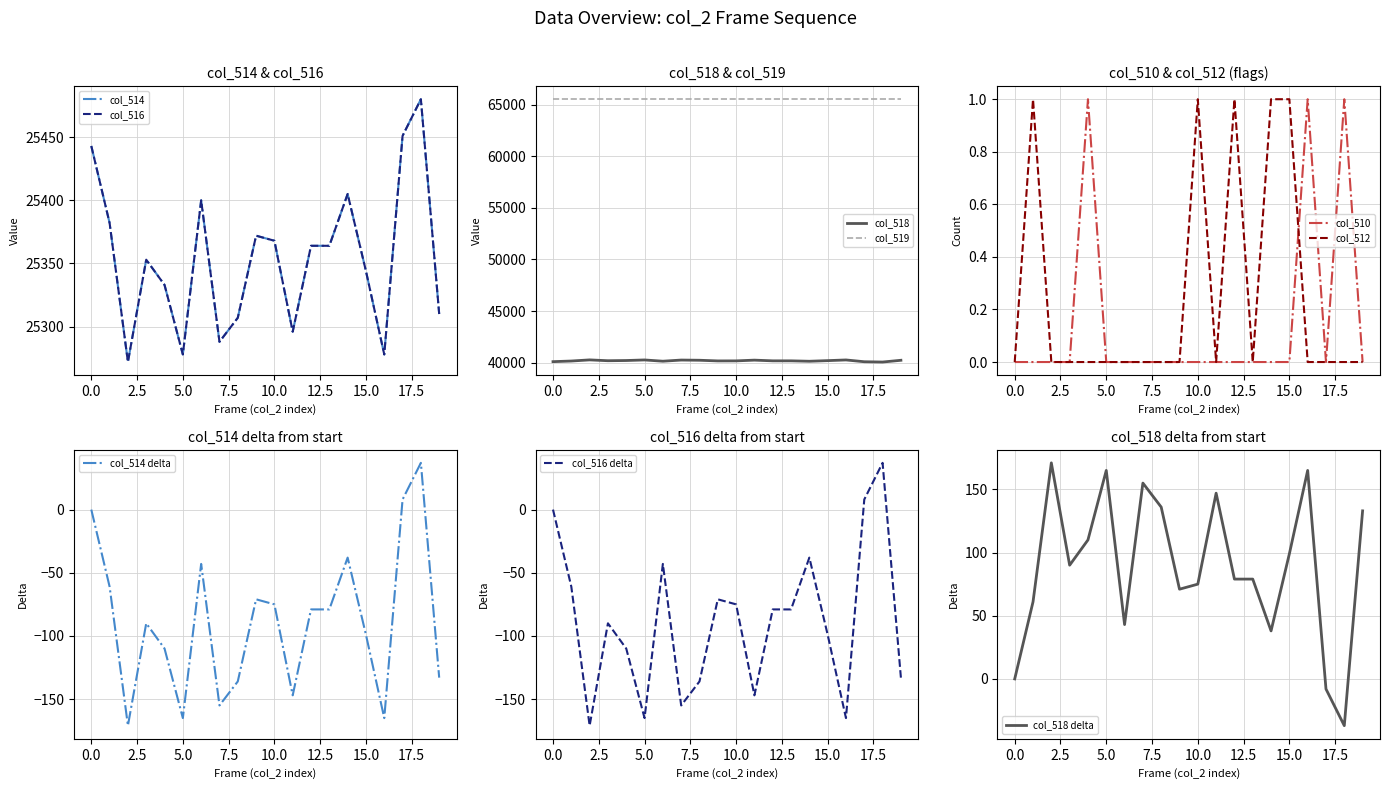

True or false: col_510 and col_516 cross at least once.

False